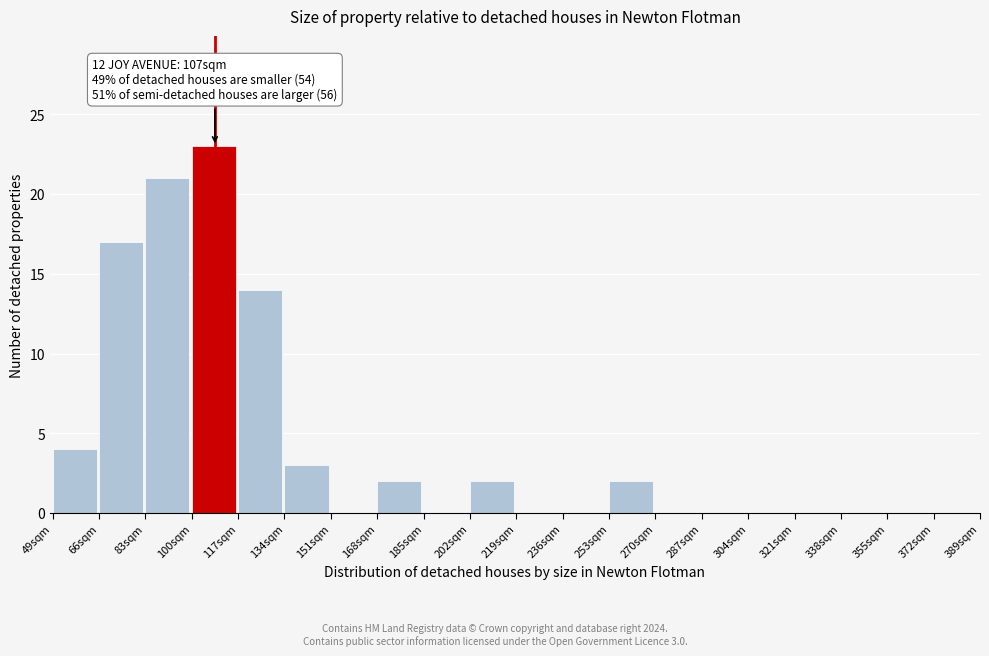

Reading left to right, what are all the values shown in this chart?

49sqm=4	66sqm=17	83sqm=21	100sqm=23	117sqm=14	134sqm=3	151sqm=0	168sqm=2	185sqm=0	202sqm=2	219sqm=0	236sqm=0	253sqm=2	270sqm=0	287sqm=0	304sqm=0	321sqm=0	338sqm=0	355sqm=0	372sqm=0